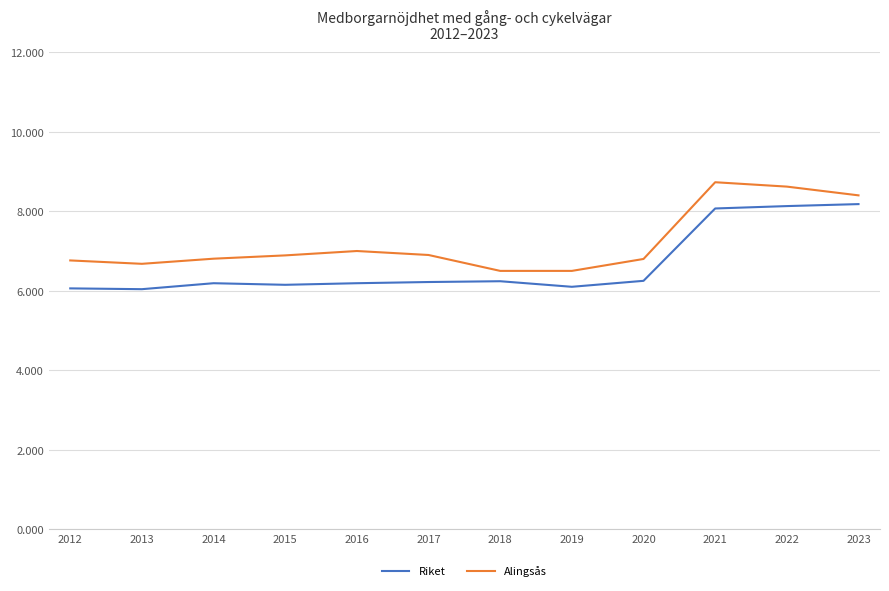

Is the value of Alingsås at 2019 greater than the value of Riket at 2018?

Yes